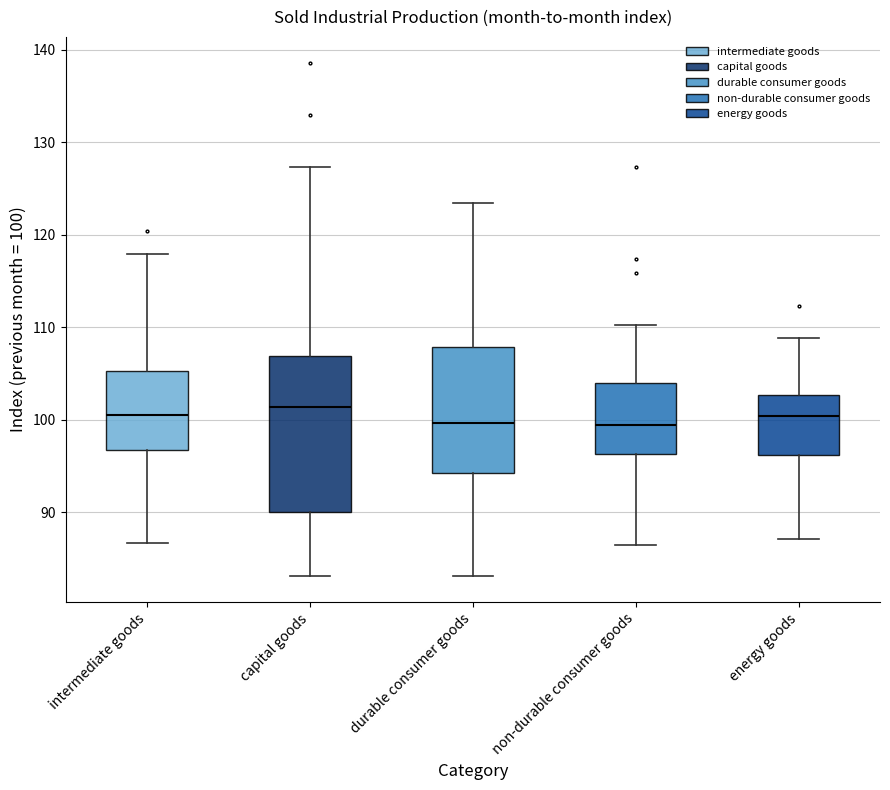

Reading left to right, read every box against the y-axis: the position of its median line, the range the box covers, and the ends of its whiskers. The values are not printed on the chart, so give them approximately, as read against the axis.

intermediate goods: median 101, box 97 to 105, whiskers 87 to 118
capital goods: median 101, box 90 to 107, whiskers 83 to 127
durable consumer goods: median 100, box 94 to 108, whiskers 83 to 123
non-durable consumer goods: median 99, box 96 to 104, whiskers 87 to 110
energy goods: median 100, box 96 to 103, whiskers 87 to 109